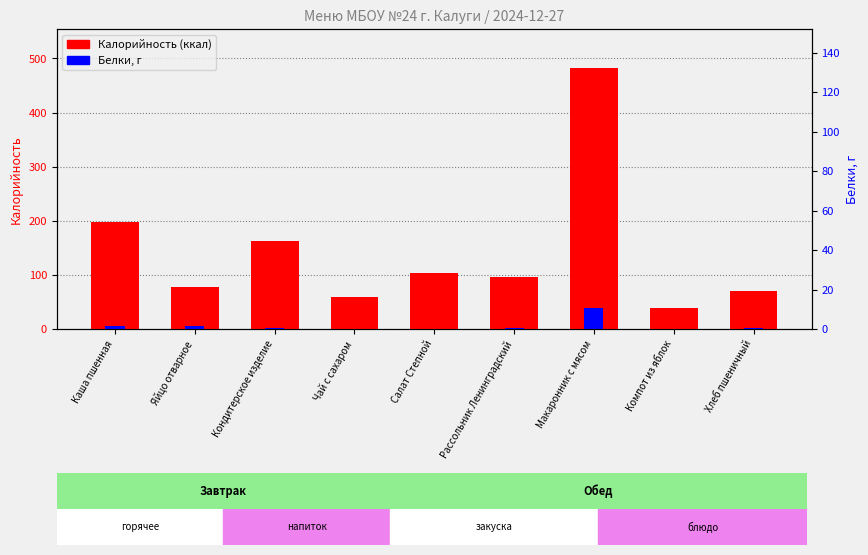

Reading left to right, list all the values displayed in this chart.

Калорийность: 198.3	78.5	162.6	59.9	103.5	96.2	482.0	38.0	70.5
Белки: 5.8	6.3	1.2	0.0	0.8	1.8	38.0	0.1	2.3